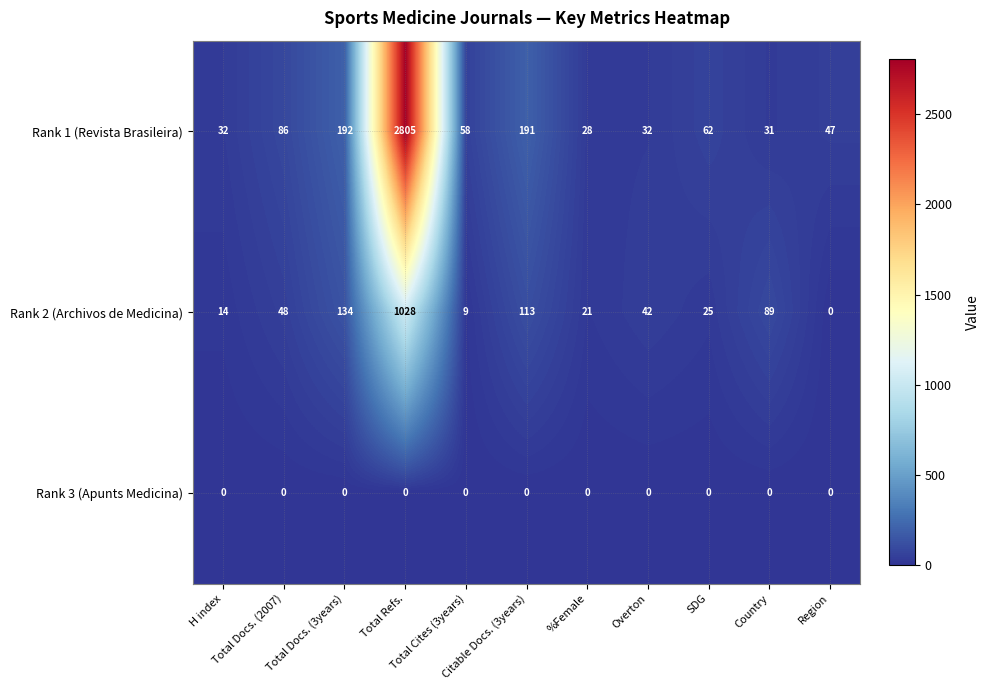

Which series has the widest spread of values?

Rank 1 (Revista Brasileira)